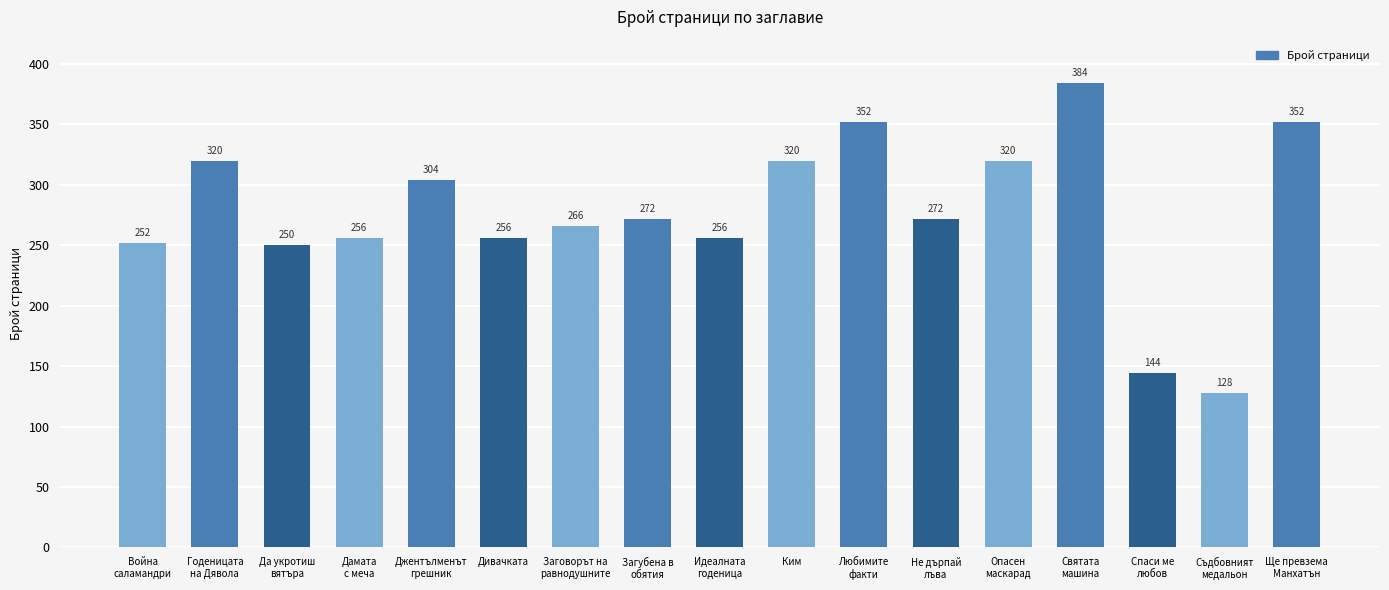

What is the sum of the values at Загубена в
обятия and Заговорът на
равнодушните?

538